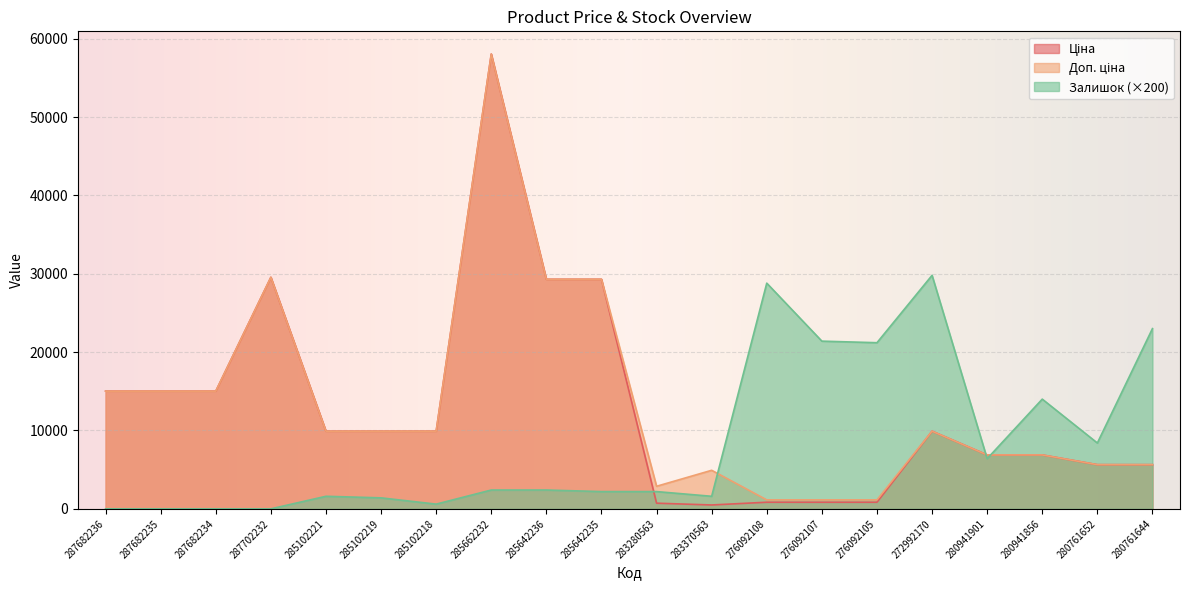

Reading left to right, transcribe all the data shown in this chart.

Ціна: 15019.2	15019.2	15019.2	29548.9	9908.5	9908.5	9908.5	58037.0	29294.9	29294.9	719.6	491.7	842.8	842.8	842.8	9908.5	6879.5	6879.5	5636.0	5636.0
Доп. ціна: 15019.2	15019.2	15019.2	29548.9	9908.5	9908.5	9908.5	58037.0	29294.9	29294.9	2878.5	4917.4	1142.0	1142.0	1142.0	9908.5	6879.5	6879.5	5636.0	5636.0
Залишок: 0.0	0.0	0.0	0.0	1600.0	1400.0	600.0	2400.0	2400.0	2200.0	2200.0	1600.0	28800.0	21400.0	21200.0	29800.0	6400.0	14000.0	8400.0	23000.0